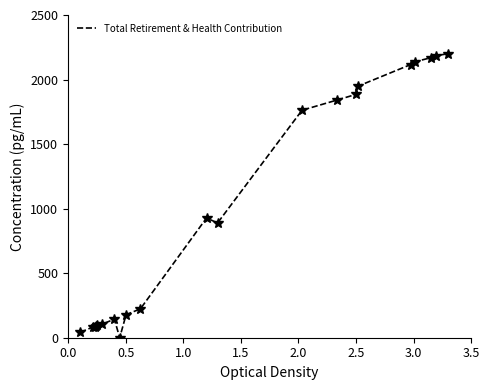

What is the greatest value displayed?

2200.0